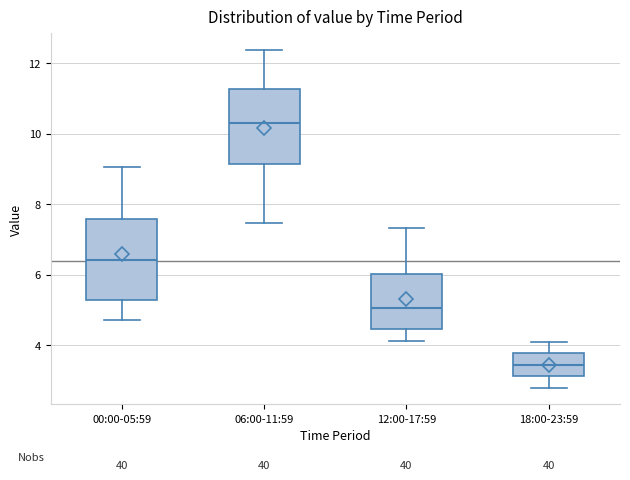

Reading left to right, read every box against the y-axis: the position of its median line, the range the box covers, and the ends of its whiskers. The values are not printed on the chart, so give them approximately, as read against the axis.

00:00-05:59: median 6.4, box 5.2 to 7.6, whiskers 4.8 to 9.0
06:00-11:59: median 10.4, box 9.2 to 11.2, whiskers 7.4 to 12.4
12:00-17:59: median 5.0, box 4.4 to 6.0, whiskers 4.2 to 7.4
18:00-23:59: median 3.4, box 3.2 to 3.8, whiskers 2.8 to 4.2